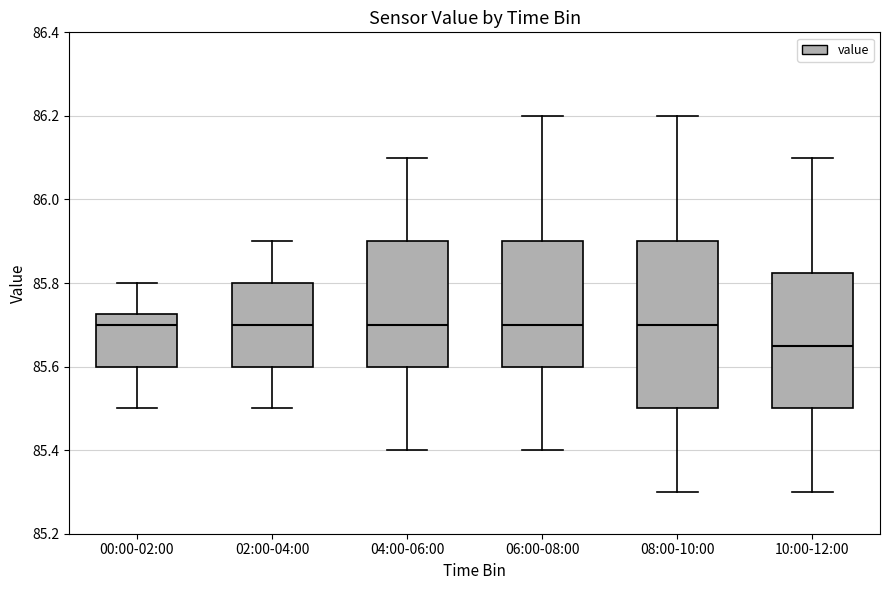

Where does the lower whisker of the box for 06:00-08:00 end on the y-axis? The values are not printed on the chart, so give them approximately, as read against the axis.

85.40